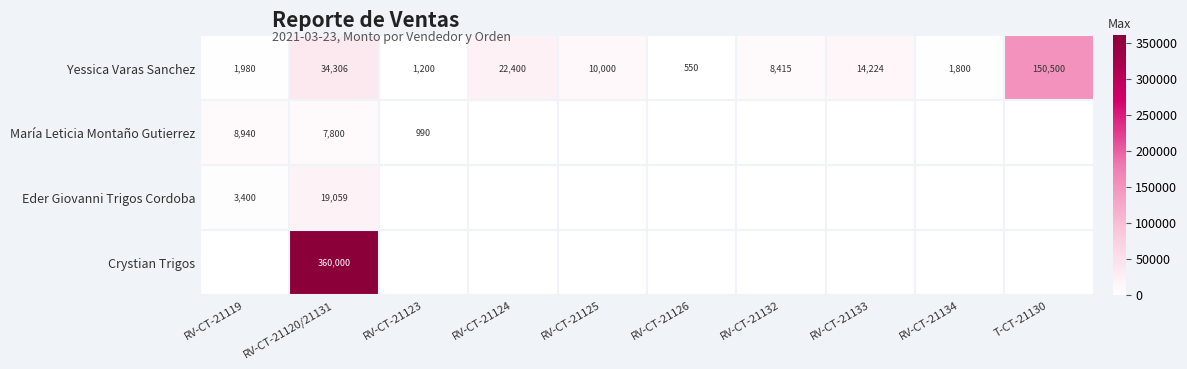

The Crystian Trigos series shows 360000 at RV-CT-21120/21131. True or false?

True